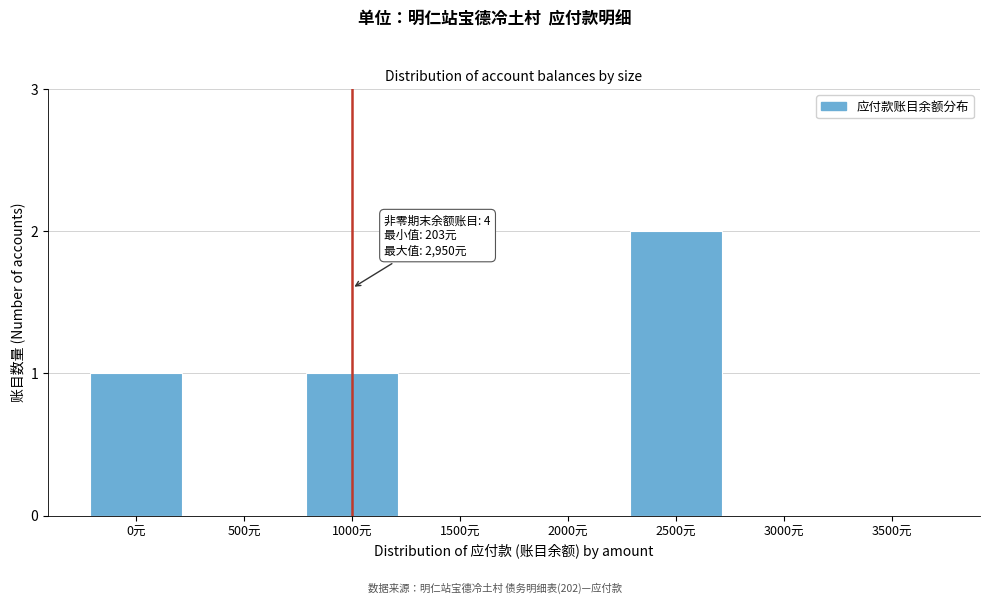

Reading left to right, list all the values displayed in this chart.

0元=1	500元=0	1000元=1	1500元=0	2000元=0	2500元=2	3000元=0	3500元=0